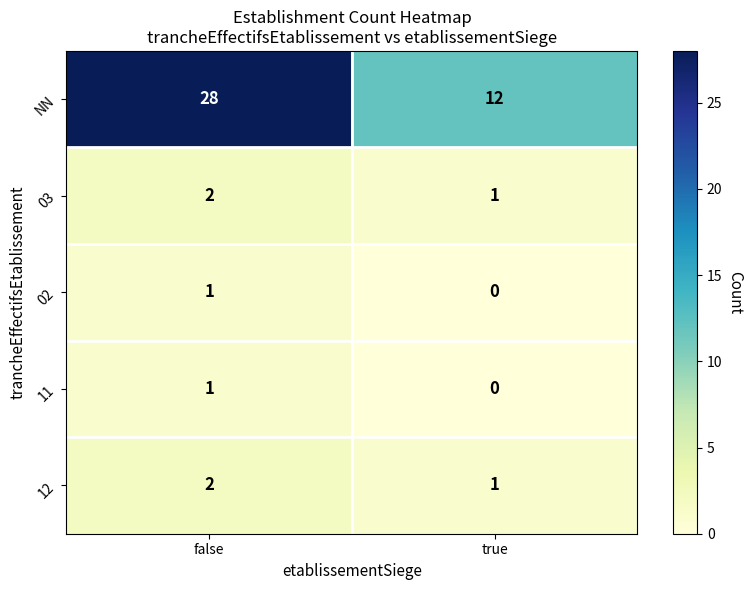

What is the sum of the NN values at false and true?

40